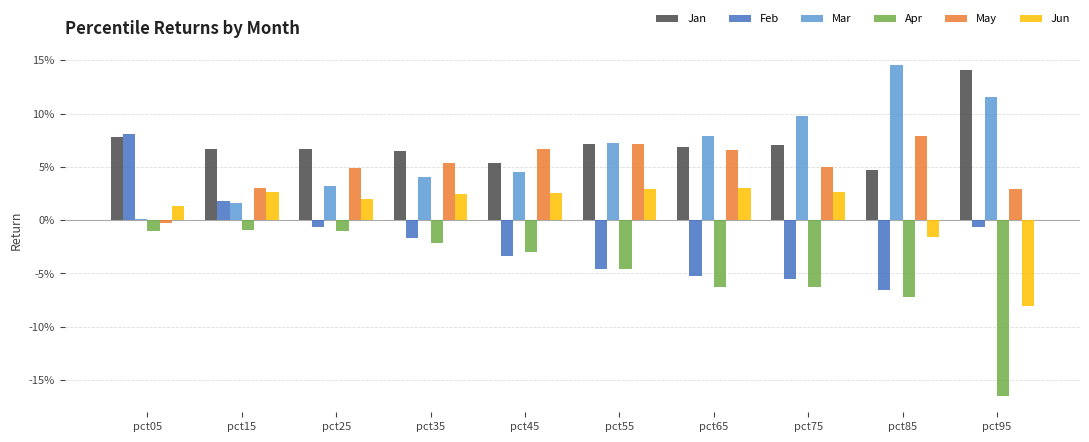

Rank the series at pct55 from lowest to highest value.

Feb, Apr, Jun, Jan, May, Mar